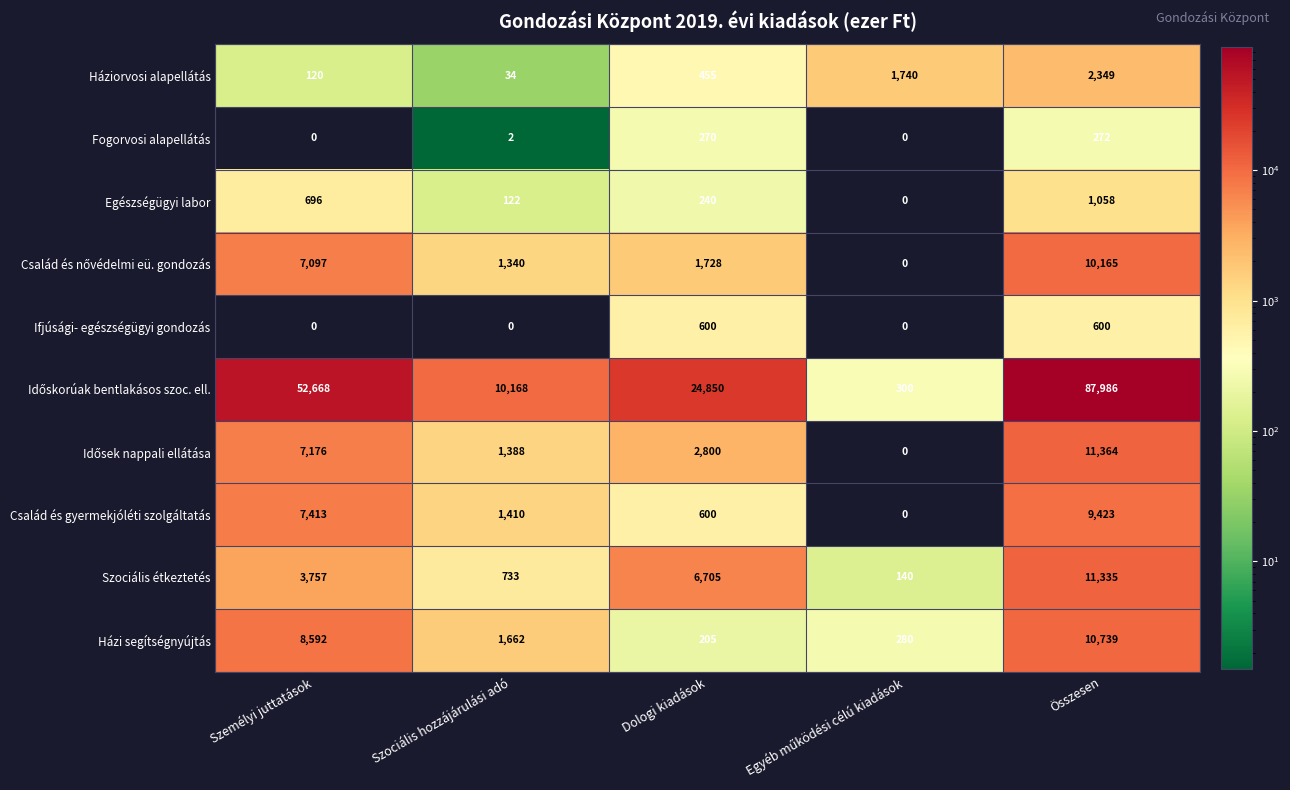

What is the difference between the highest and lowest values at Dologi kiadások?

24645